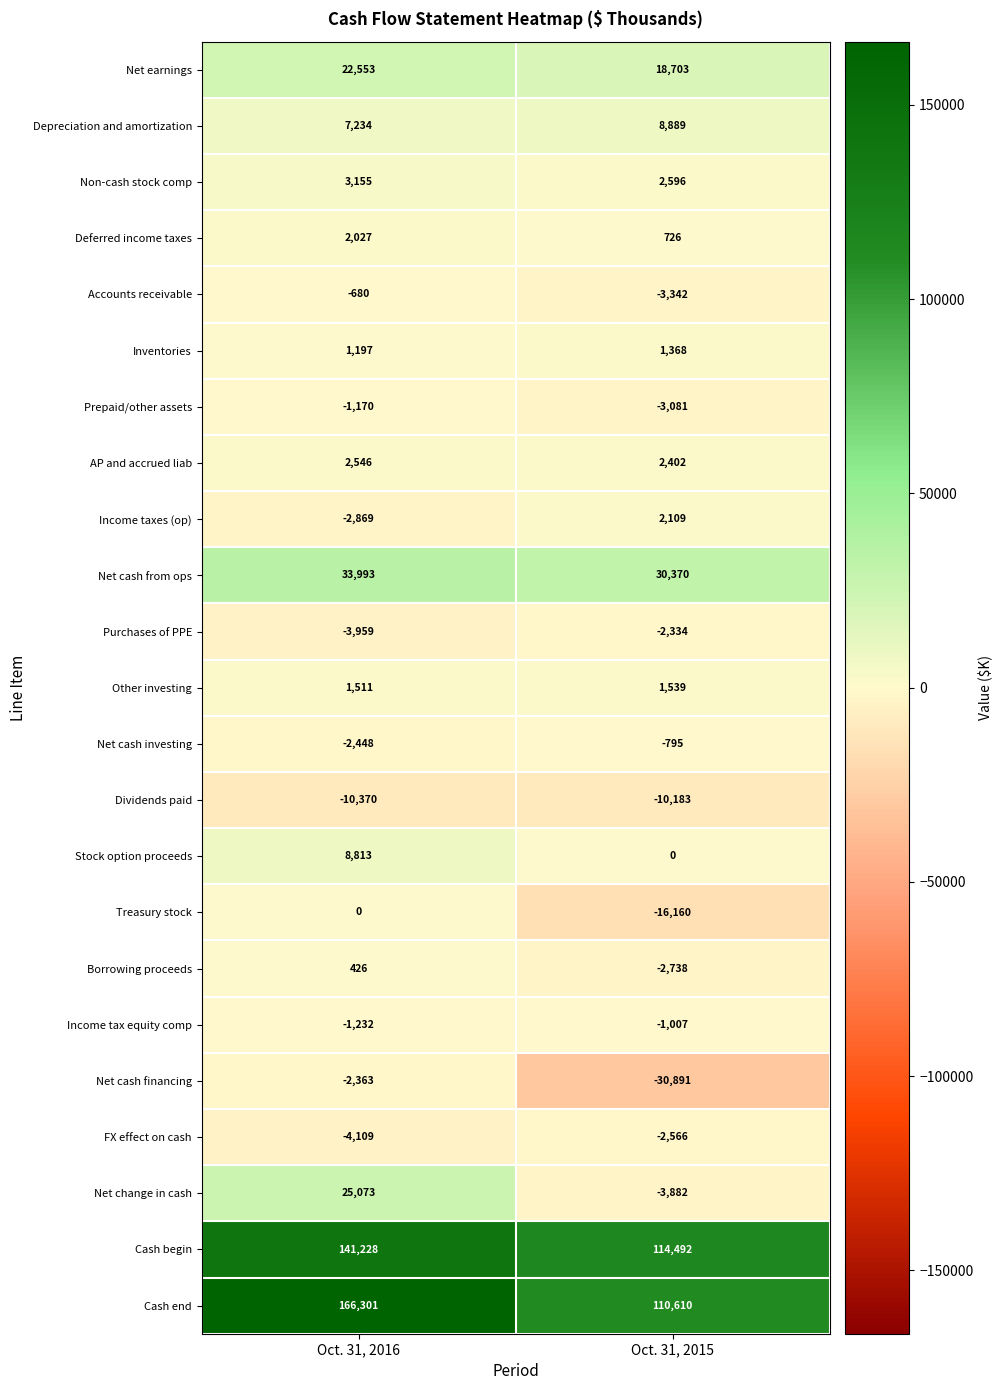

The value of AP and accrued liab at Oct. 31, 2016 is 2546. True or false?

True